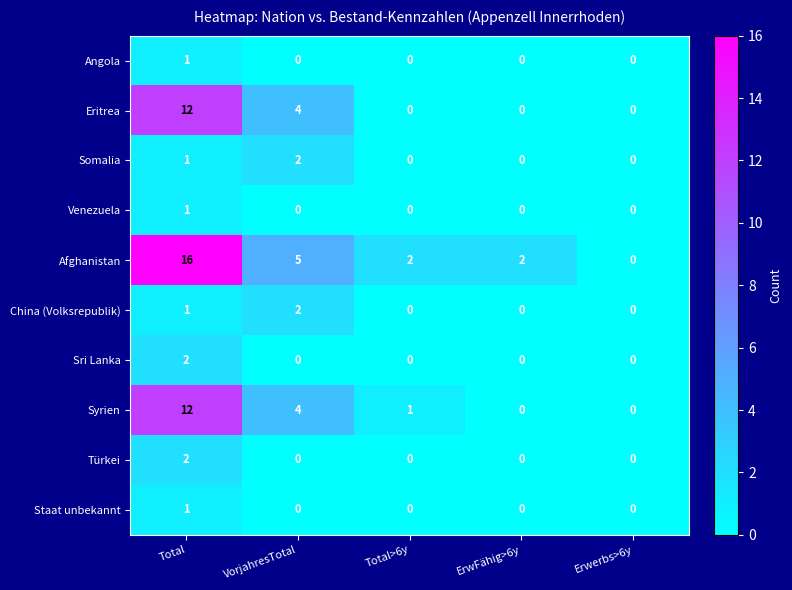

The Eritrea series shows 4 at VorjahresTotal. True or false?

True